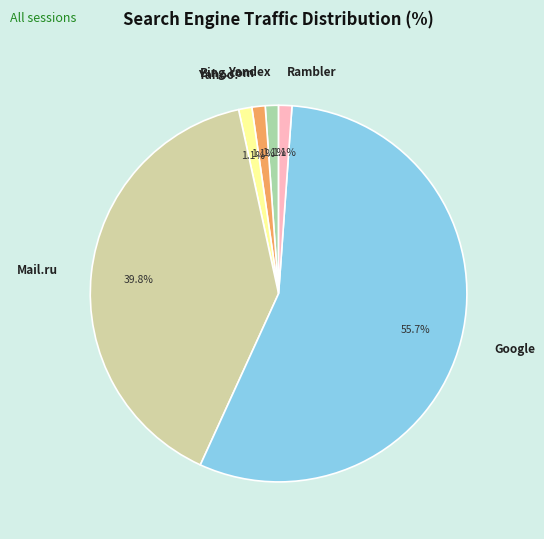

What is the largest slice in the pie chart?

Google